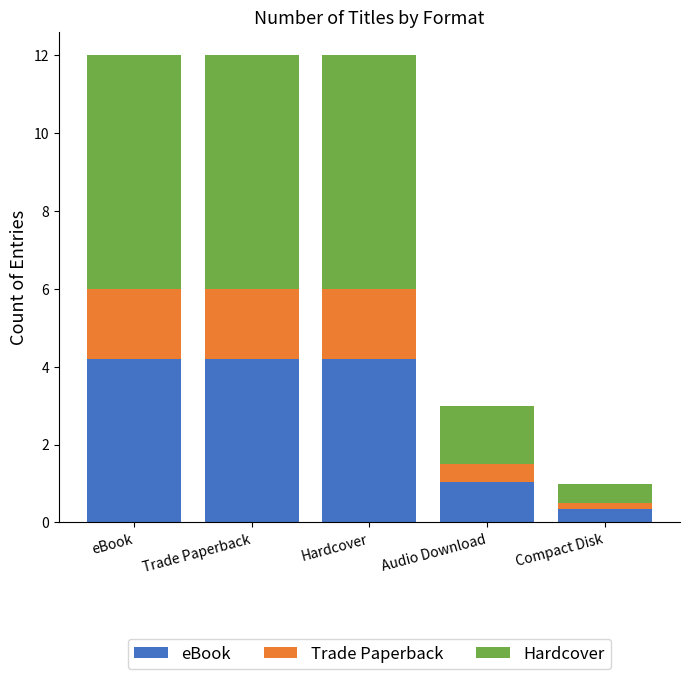

What is the average value of the eBook series?

2.8